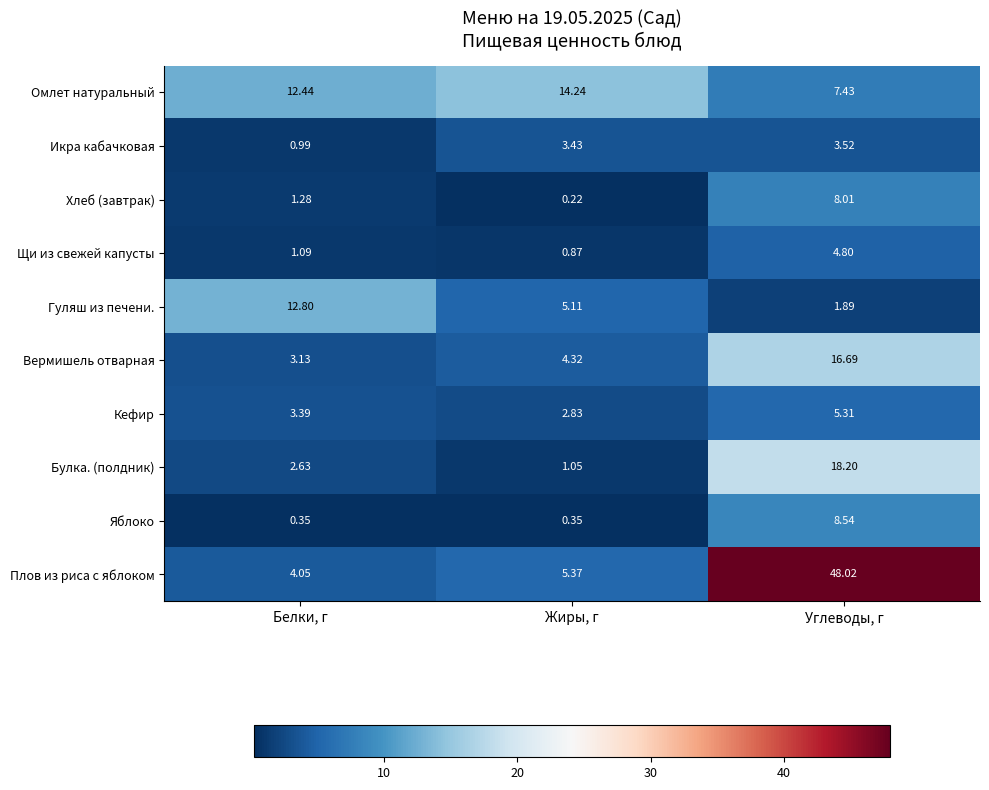

Which label corresponds to the smallest value in the chart?

Жиры, г